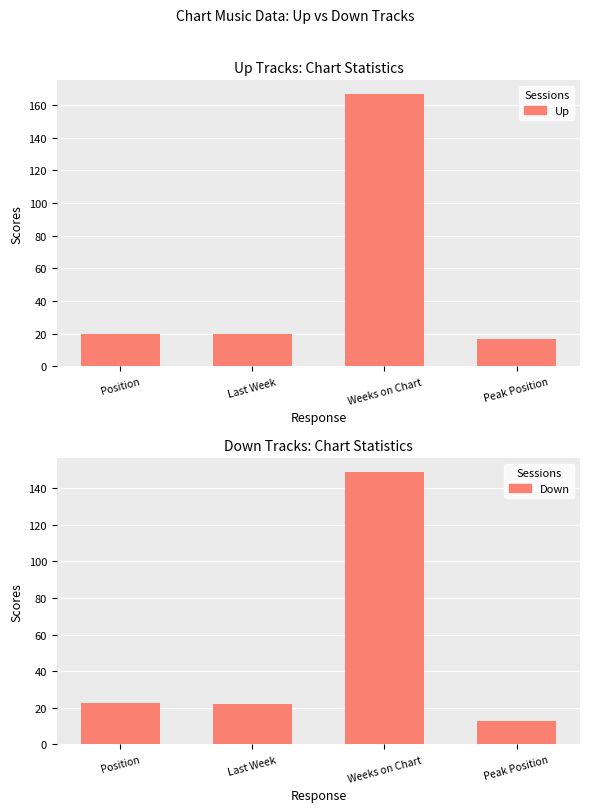

Which series has the widest spread of values?

Up